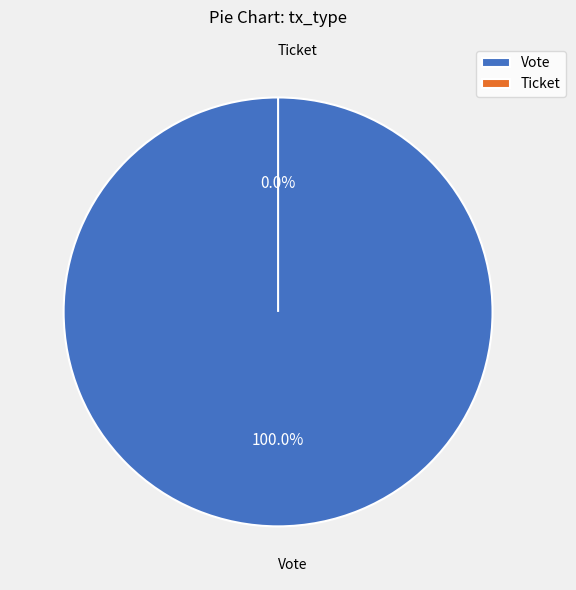

Between Vote and Ticket, which is larger?

Vote